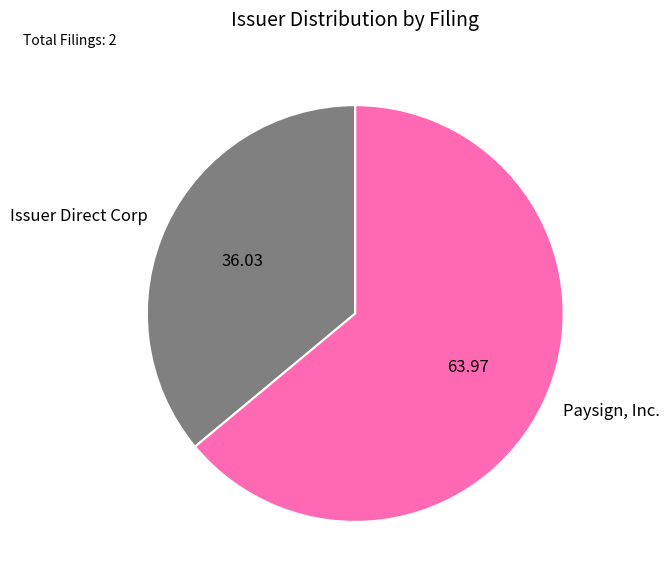

Which slice represents more than half of the pie?

Paysign, Inc.